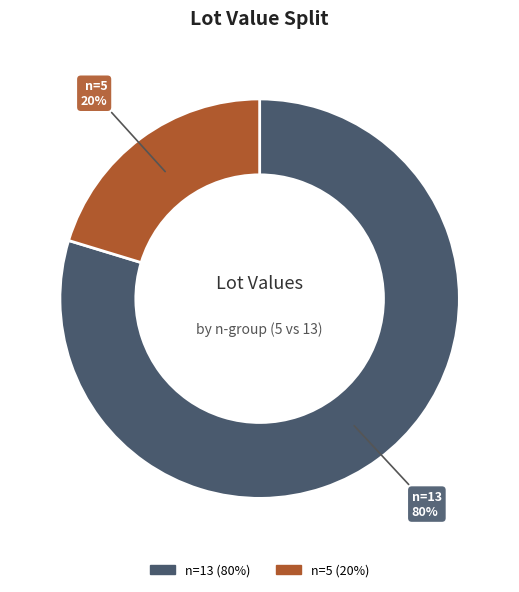

Between n=13 and n=5, which is larger?

n=13